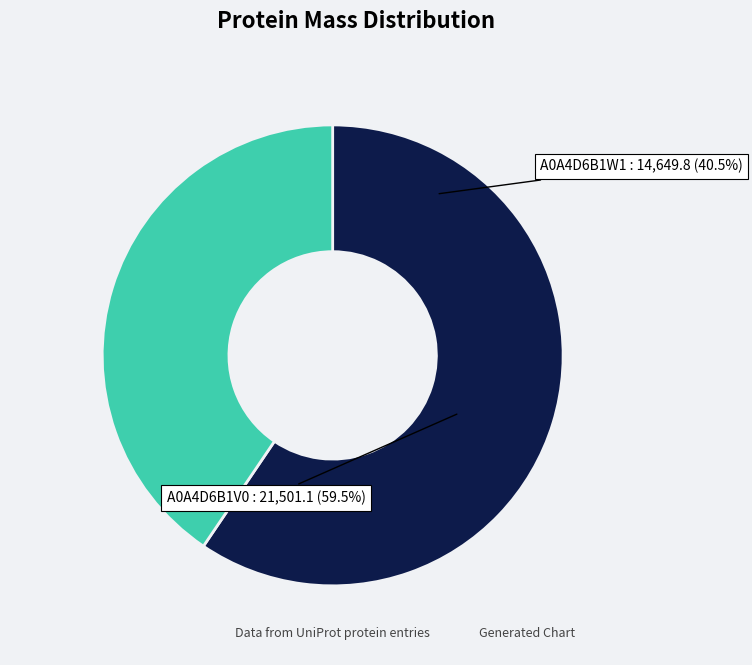

Between tr|A0A4D6B1V0|A0A4D6B1V0_9CAUD and tr|A0A4D6B1W1|A0A4D6B1W1_9CAUD, which is larger?

tr|A0A4D6B1V0|A0A4D6B1V0_9CAUD